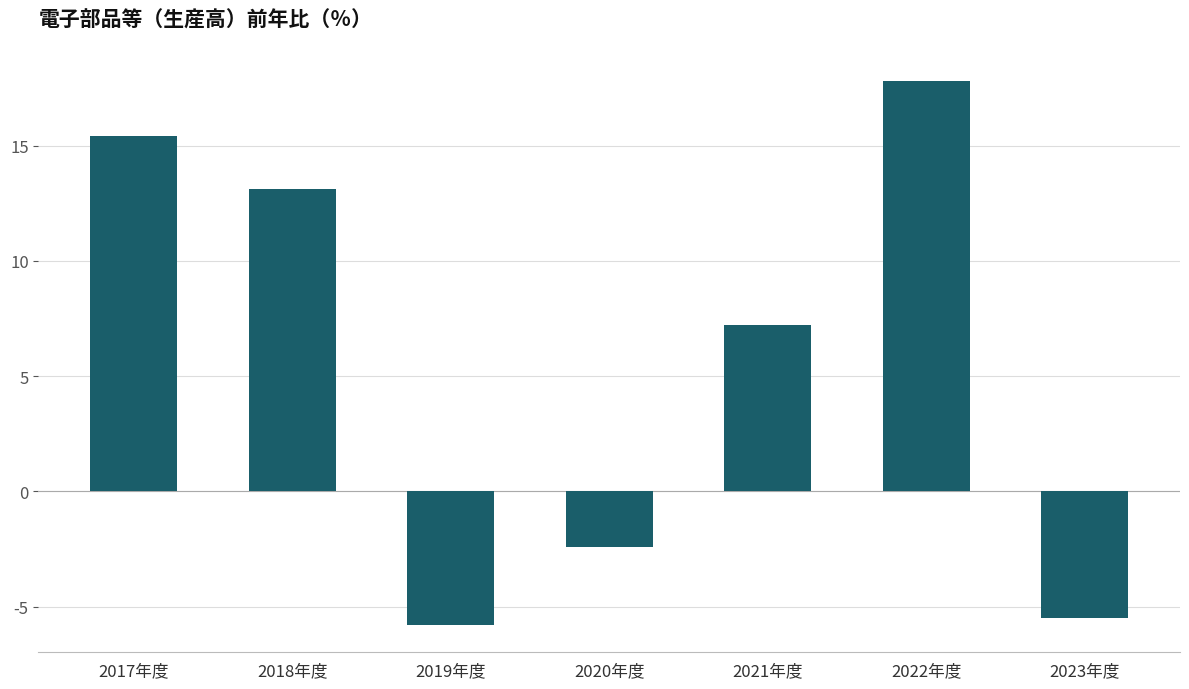

What is the greatest value displayed?

17.8